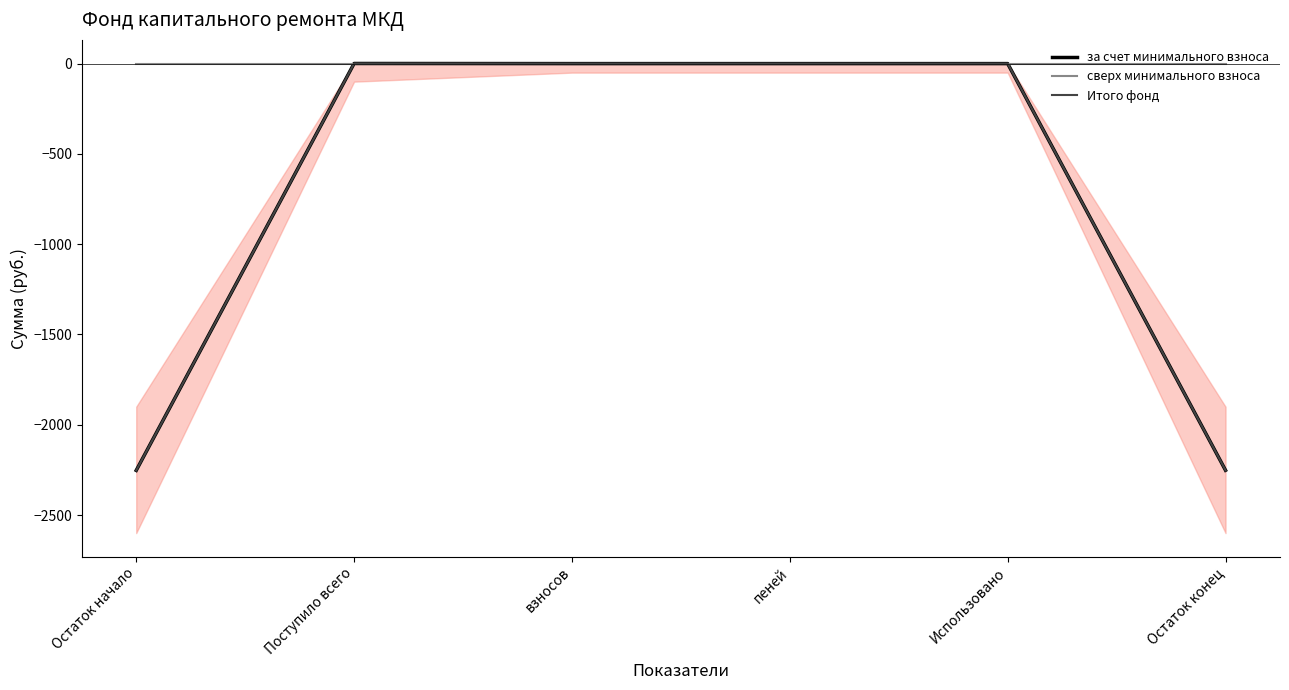

What is the label of the 3rd point from the right?

пеней